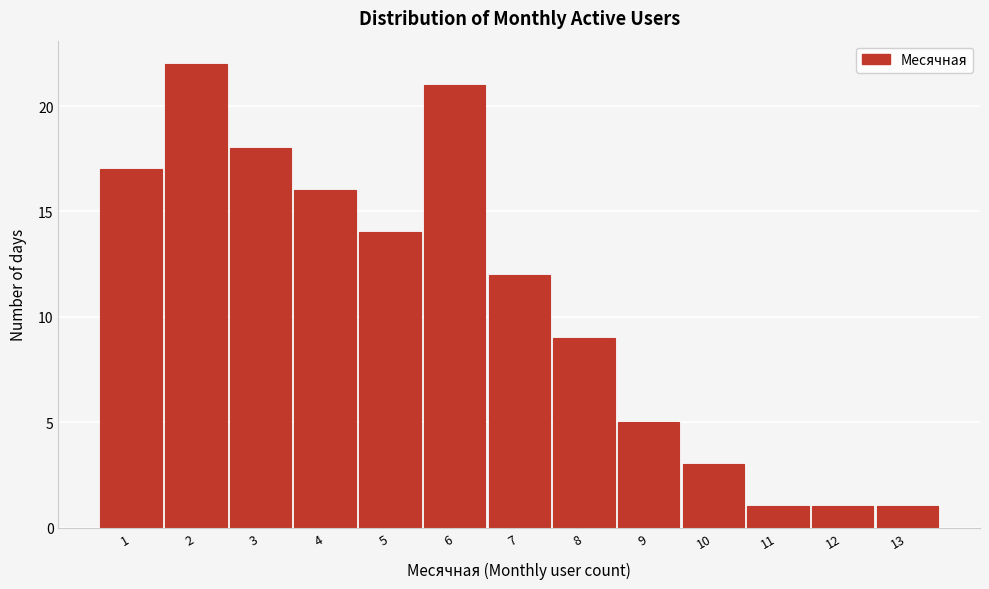

Reading left to right, transcribe this chart: for each bar, give the range it covers on the x-axis and its height. The values are not printed on the chart, so give them approximately, as read against the axis.

0.5 to 1.5: 17
1.5 to 2.5: 22
2.5 to 3.5: 18
3.5 to 4.5: 16
4.5 to 5.5: 14
5.5 to 6.5: 21
6.5 to 7.5: 12
7.5 to 8.5: 9
8.5 to 9.5: 5
9.5 to 10.5: 3
10.5 to 11.5: 1
11.5 to 12.5: 1
12.5 to 13.5: 1